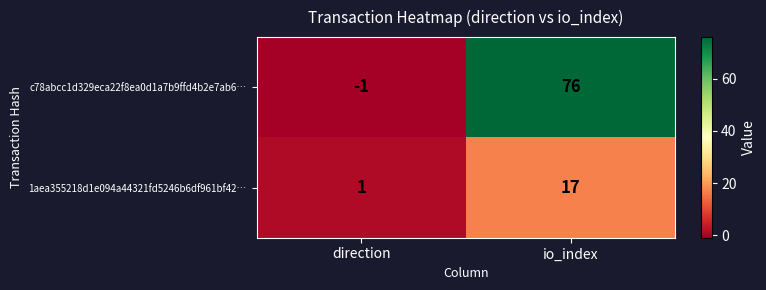

At which category is the sum across all series the highest?

io_index